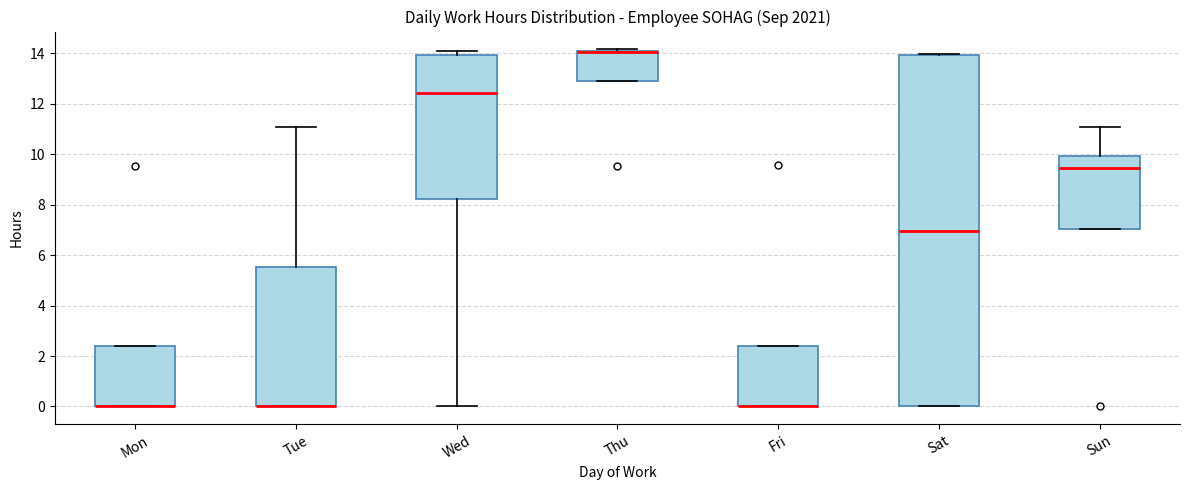

Which box is the tallest, from its lower edge to its upper edge?

Sat